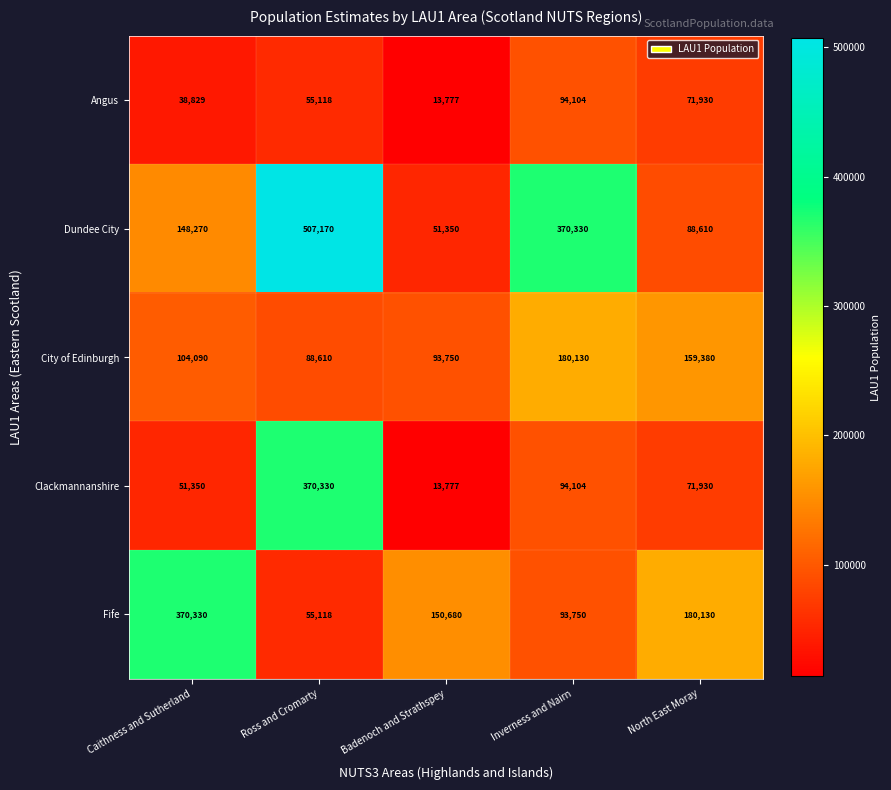

List the labels in order of Angus value, smallest first.

Badenoch and Strathspey, Caithness and Sutherland, Ross and Cromarty, North East Moray, Inverness and Nairn